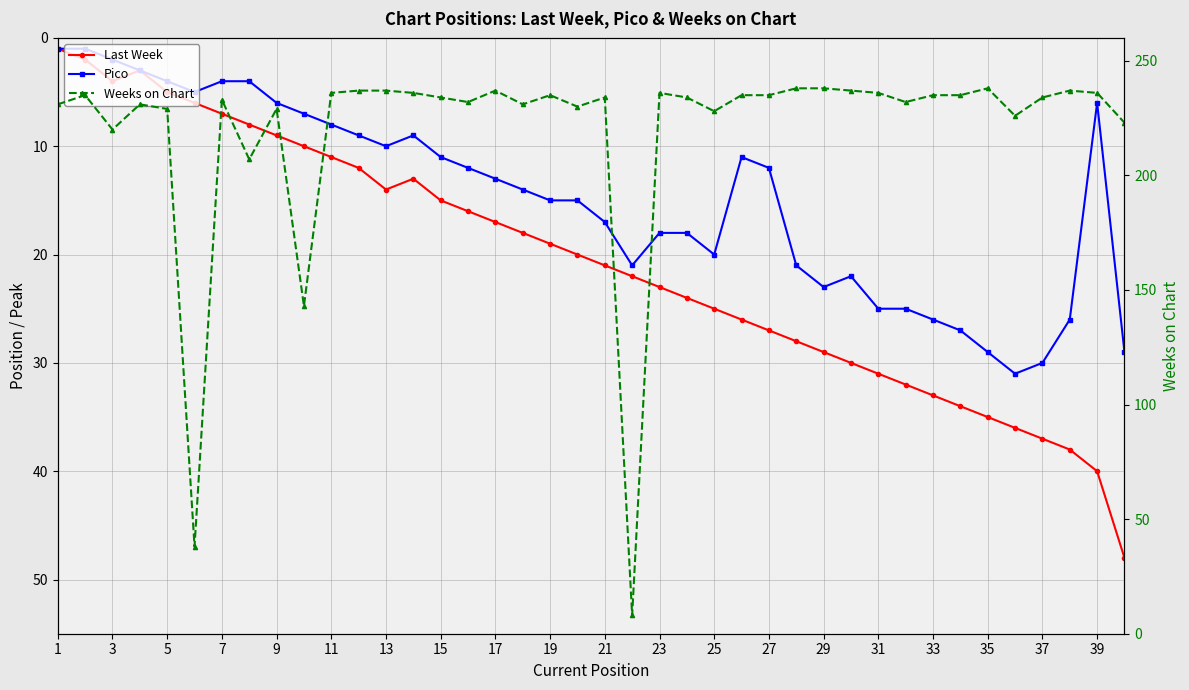

Rank the series at 25 from highest to lowest value.

Weeks on Chart, Last Week, Pico